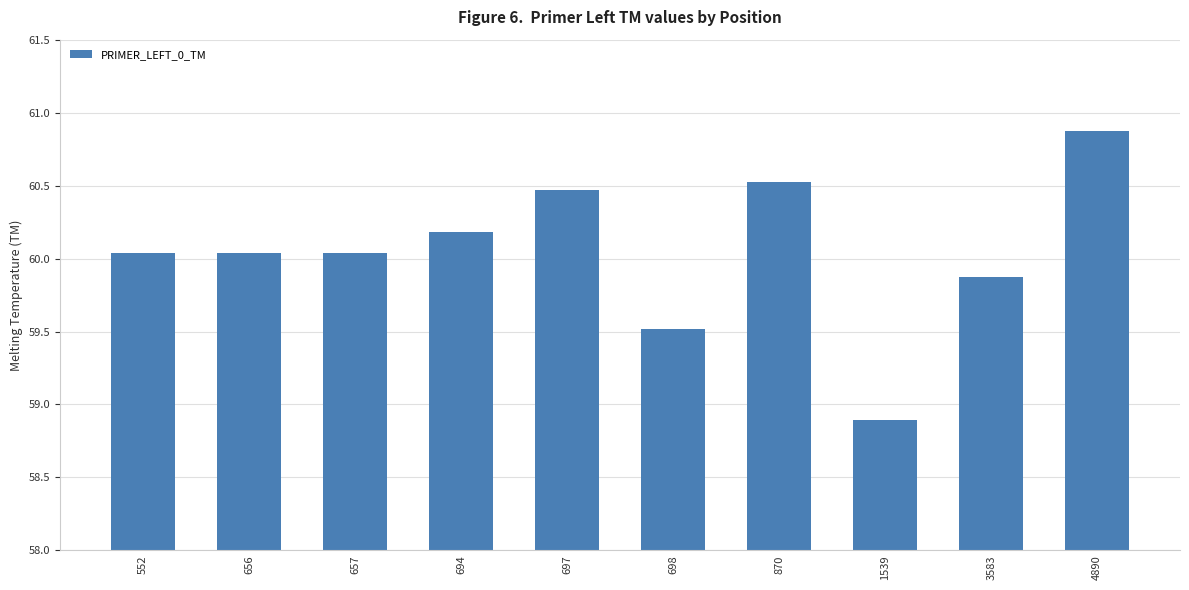

Which has a higher value, 4890 or 657?

4890